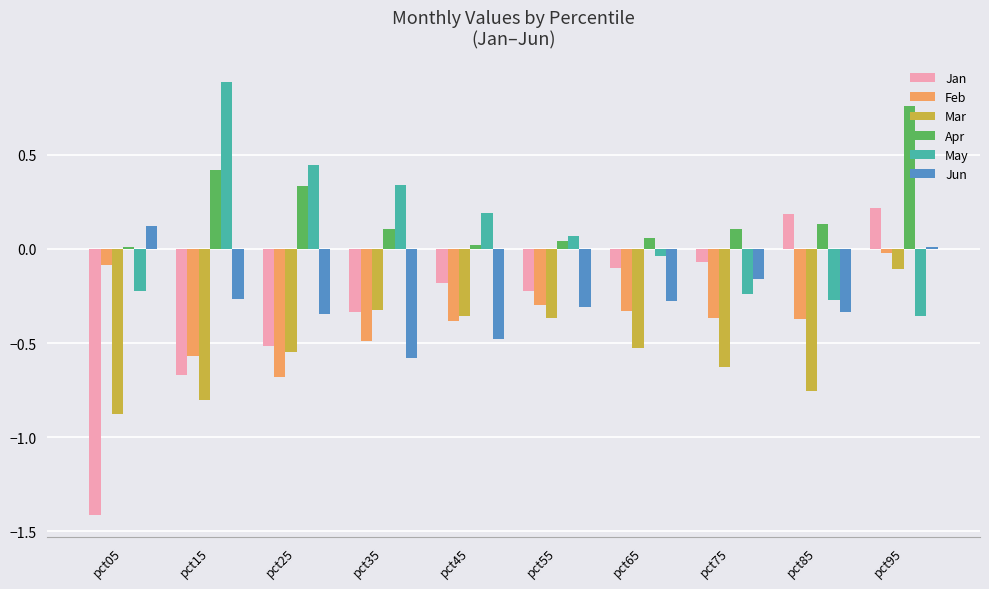

What are all the series names shown in the legend?

Jan, Feb, Mar, Apr, May, Jun